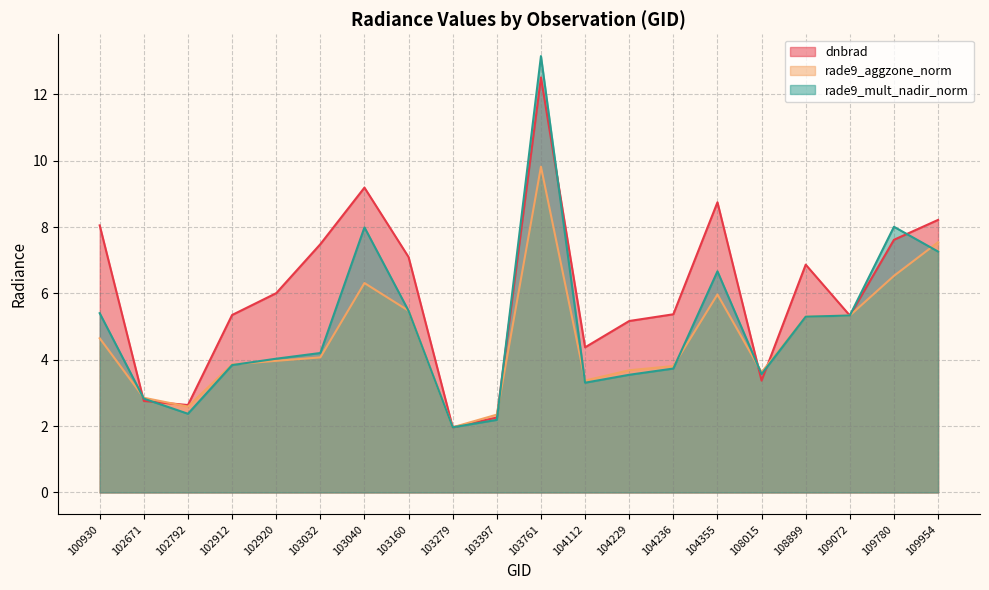

Where is the first local maximum for rade9_aggzone_norm?

103040